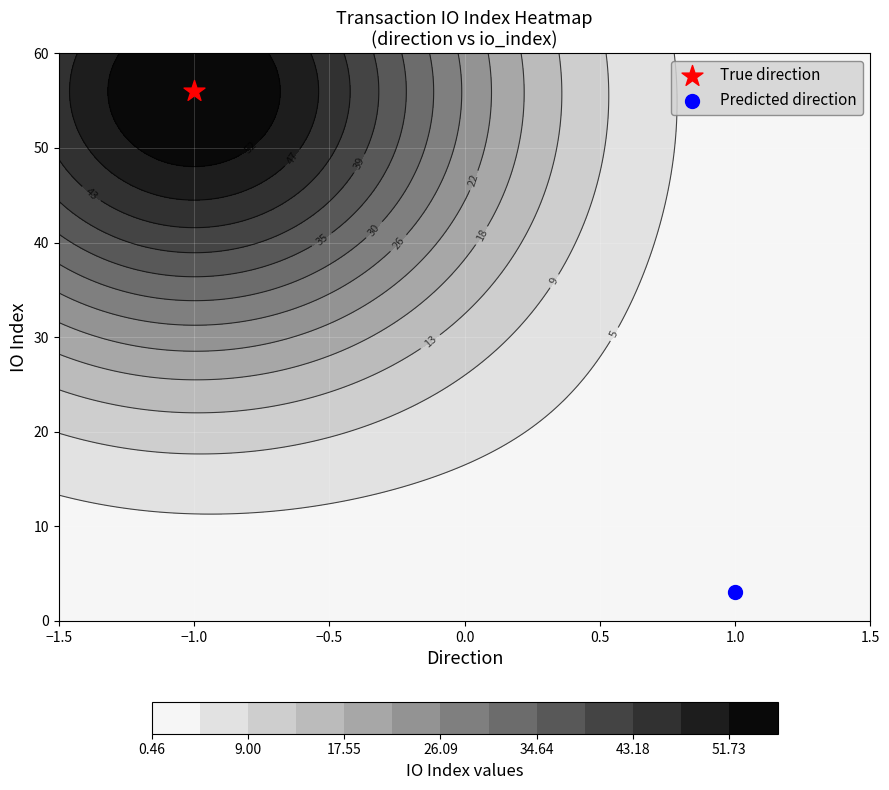

Reading right to left, what are all the values shown in this chart?

8d3a0bd607a1bfa637774a38249da614508df40: 56	-1
f3ce32f48c14cd9f9635f7f76fcf544367cfc3d: 3	1